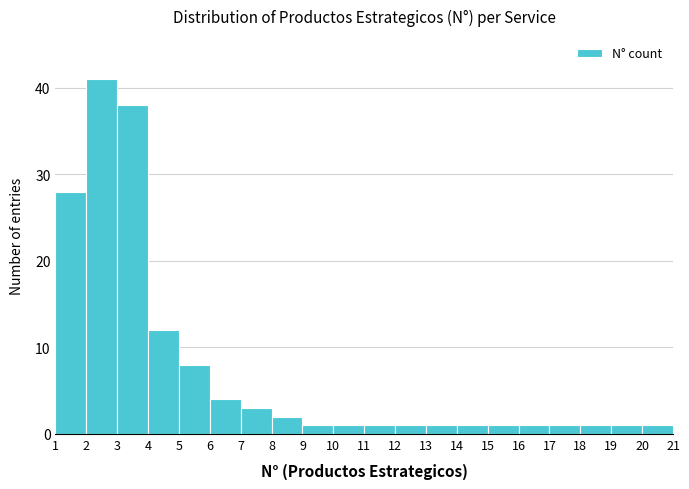

Reading left to right, transcribe this chart: for each bar, give the range it covers on the x-axis and its height. The values are not printed on the chart, so give them approximately, as read against the axis.

1 to 2: 28
2 to 3: 41
3 to 4: 38
4 to 5: 12
5 to 6: 8
6 to 7: 4
7 to 8: 3
8 to 9: 2
9 to 10: 1
10 to 11: 1
11 to 12: 1
12 to 13: 1
13 to 14: 1
14 to 15: 1
15 to 16: 1
16 to 17: 1
17 to 18: 1
18 to 19: 1
19 to 20: 1
20 to 21: 1